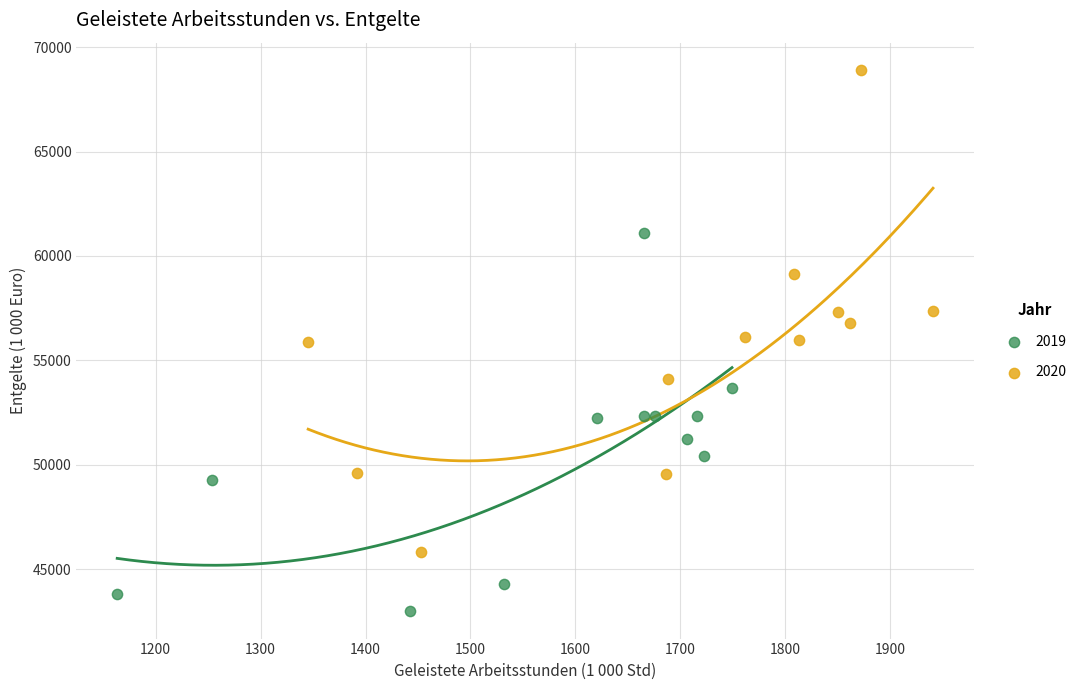

Which series contains the highest Y value?

2020